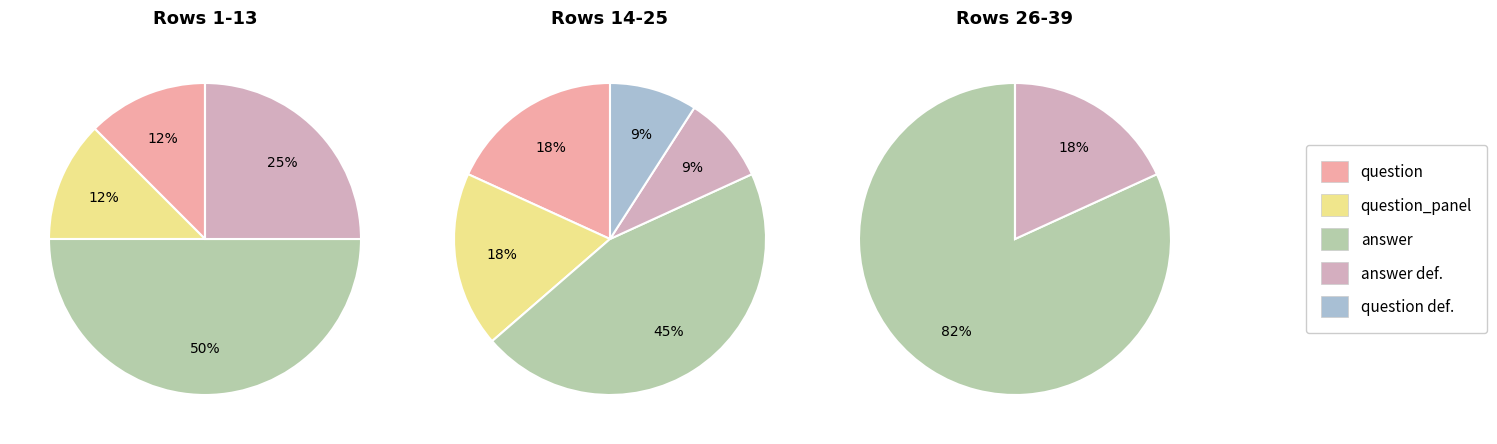

Between answer and question def., which series saw the biggest shift?

answer